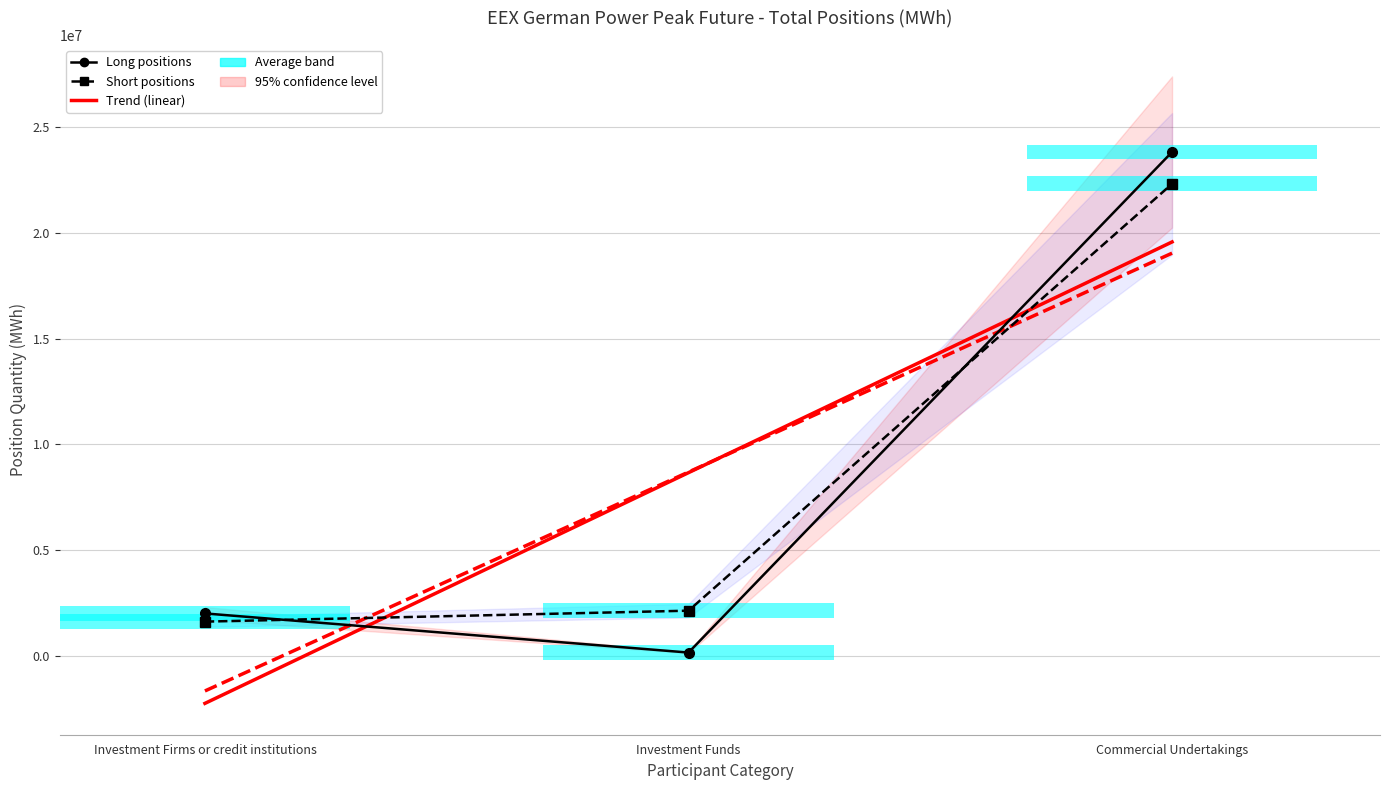

True or false: Trend Long has a value of -1230709.9 at Investment Firms or credit institutions.

False